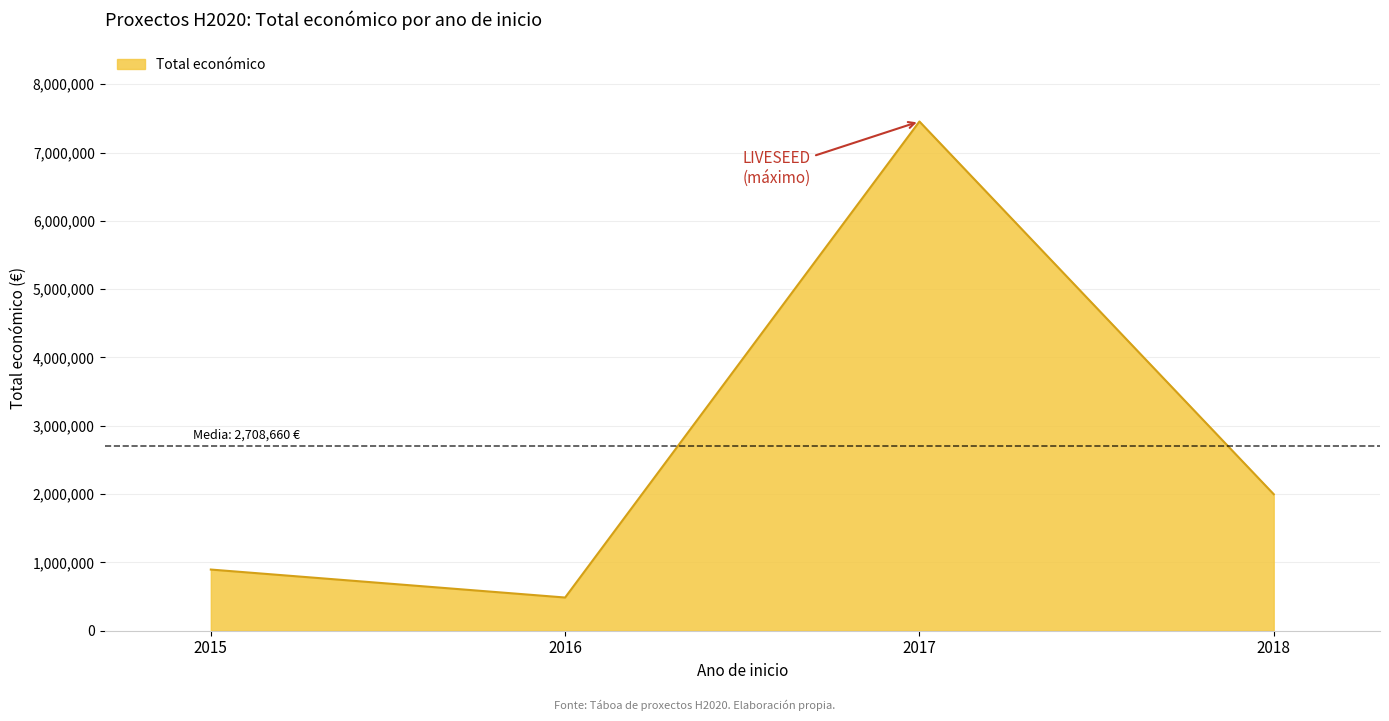

Where does the data first go above 1998299?

2017